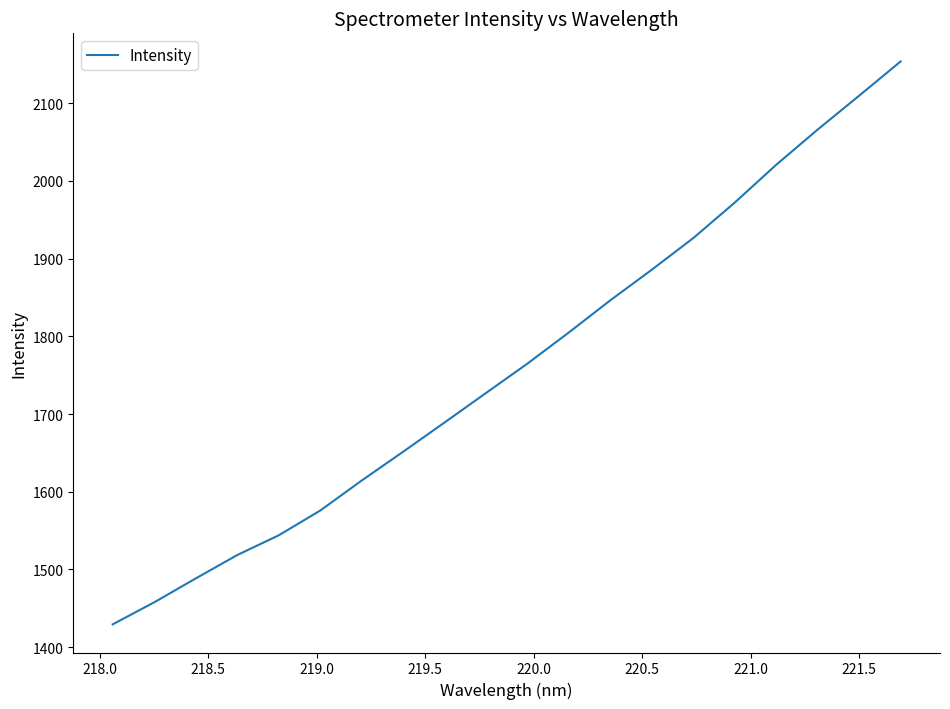

Count the number of categories in the chart.

20